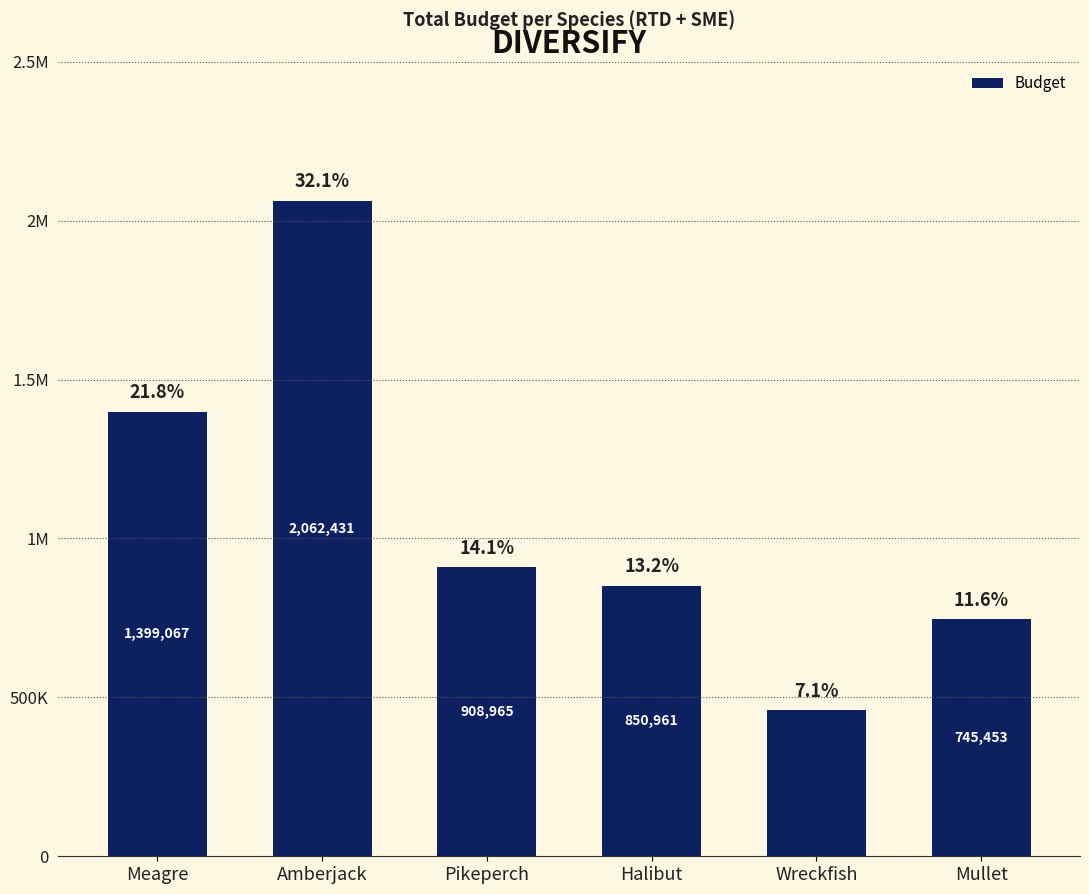

Where does the data first go above 908965?

Meagre